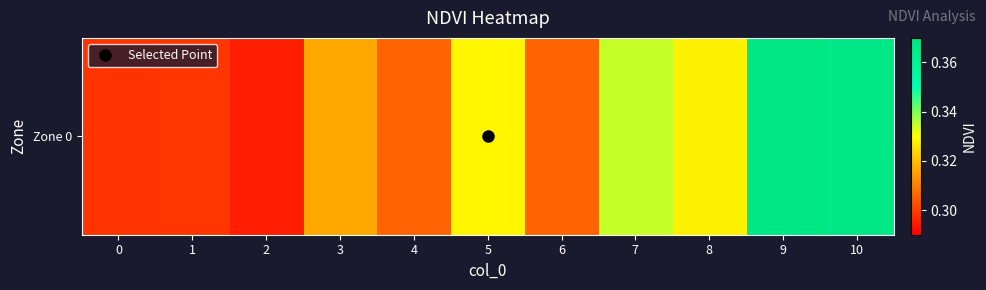

Read the value at 5.

0.3